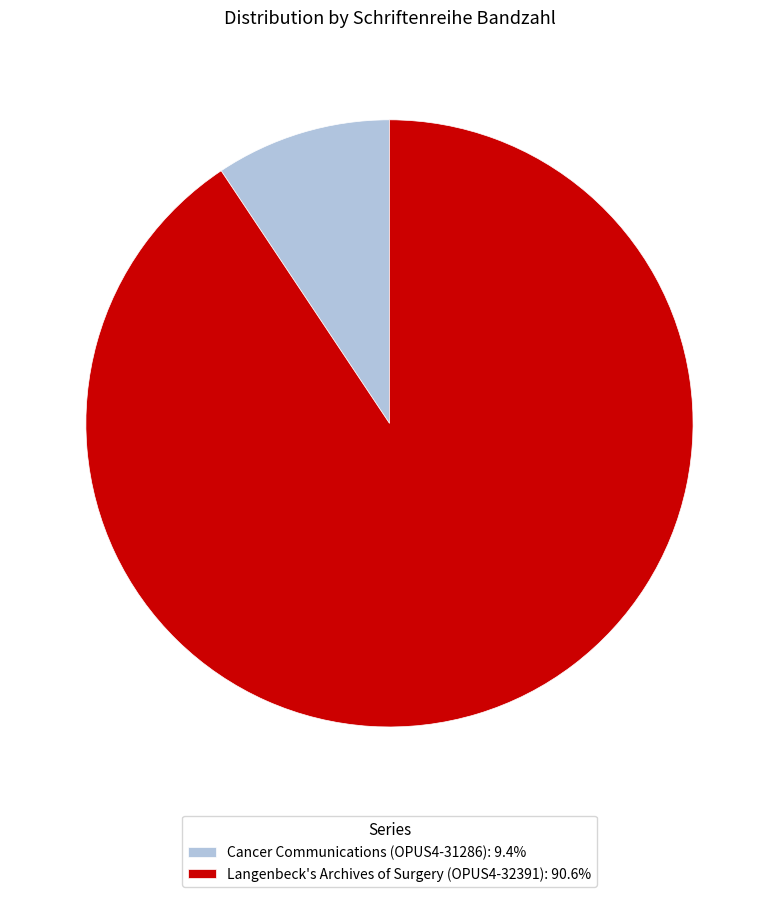

How many segments does this pie chart have?

2